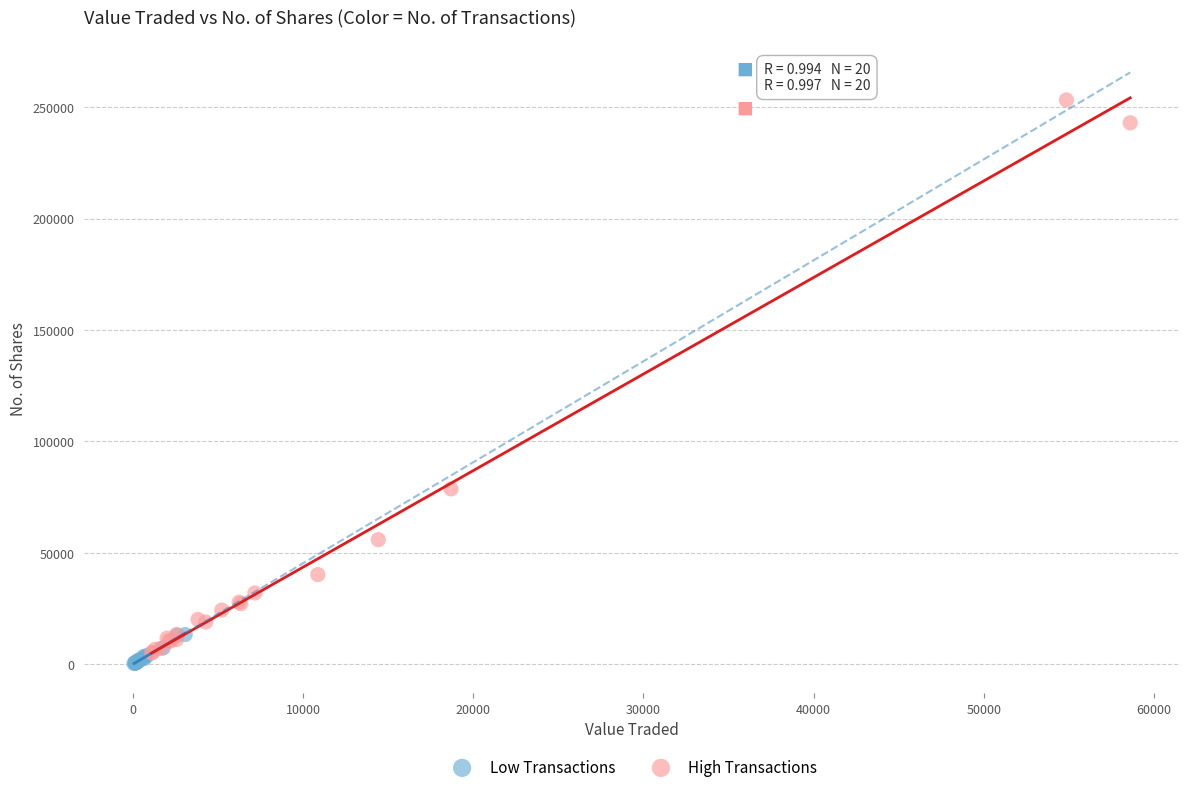

Which series contains the highest Y value?

High Transactions